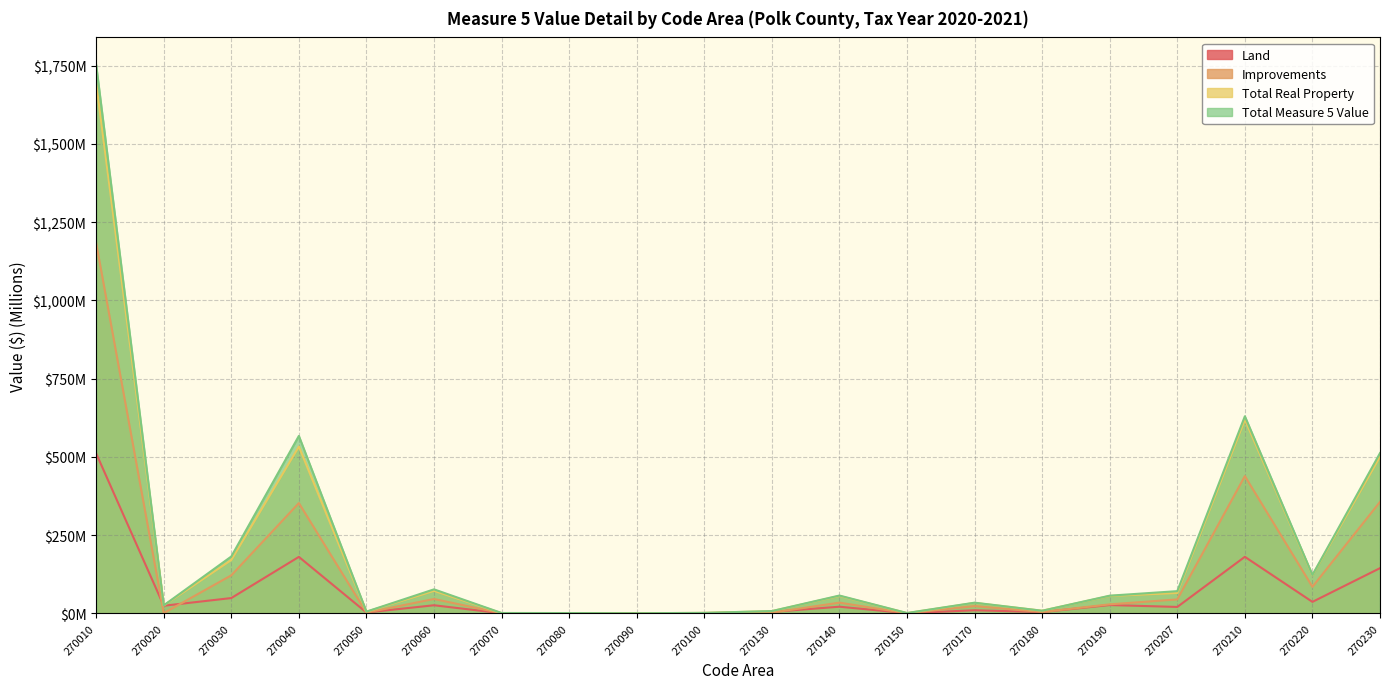

What is the average value of the Total Real Property series?

198.7